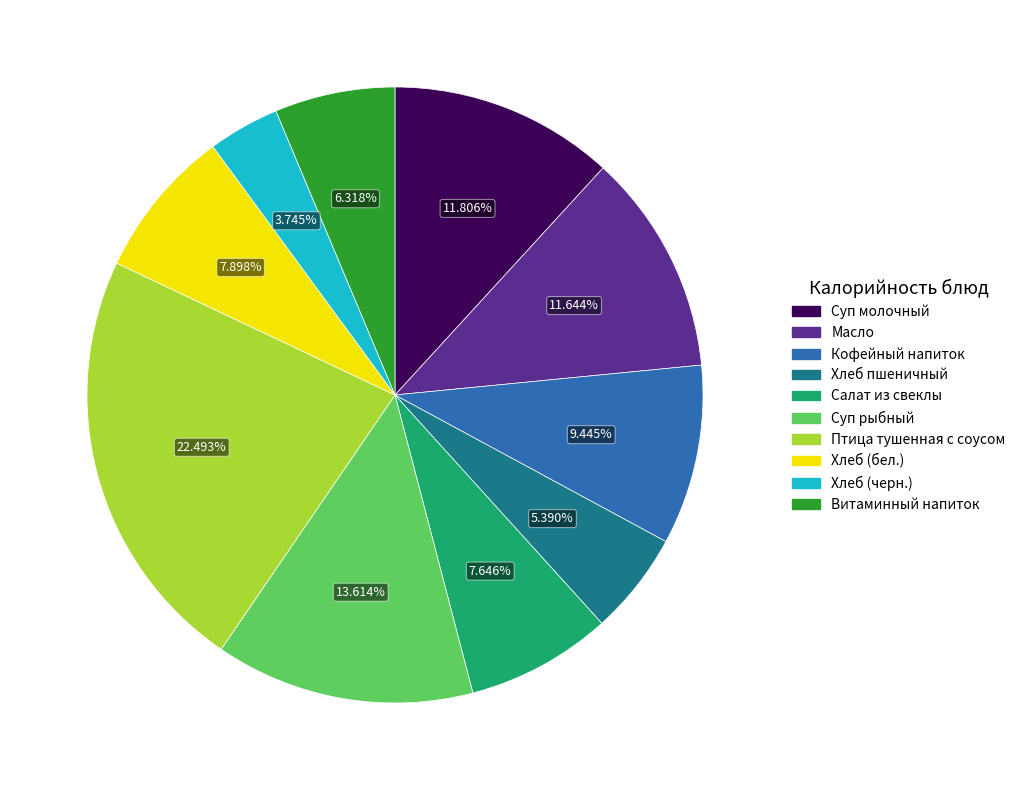

How many slices are in this pie chart?

10